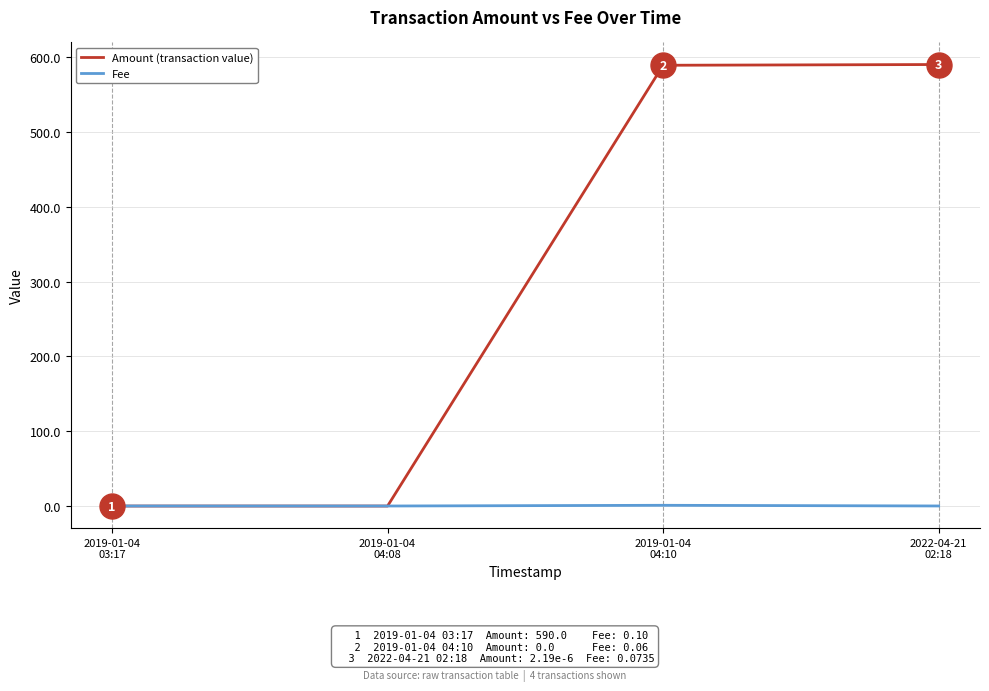

Count the number of categories in the chart.

4